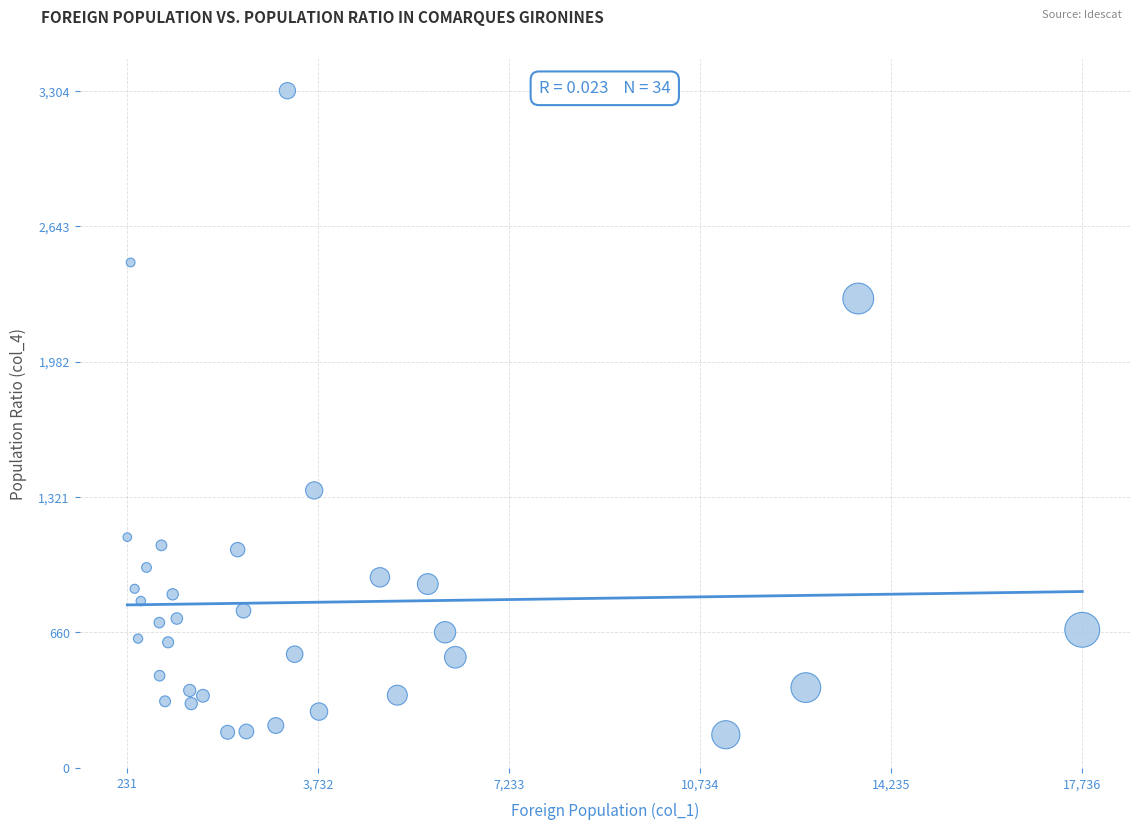

What is the range of Y values (max minus min)?

3142